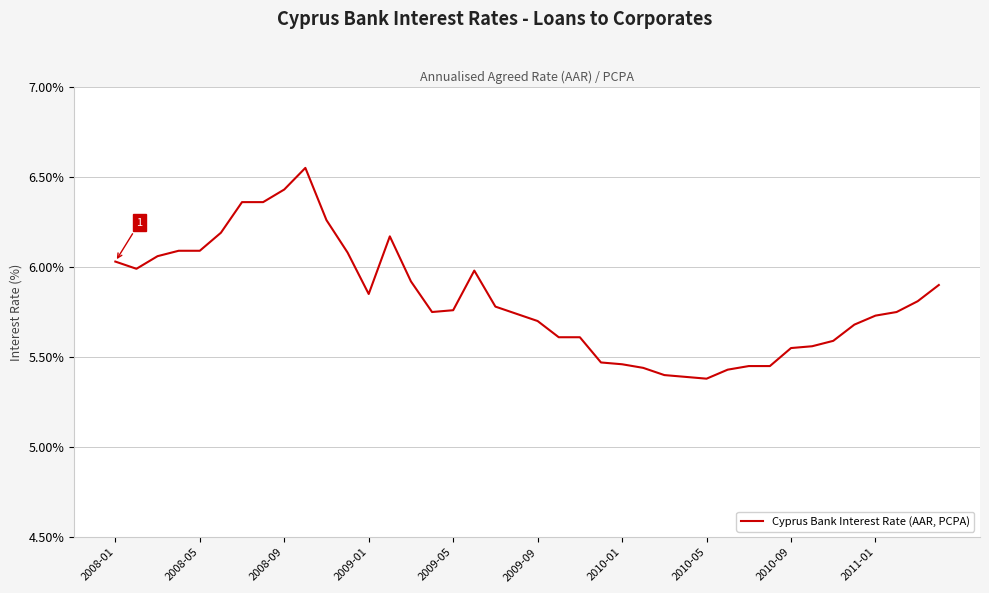

What is the difference between the maximum and minimum values?

1.2